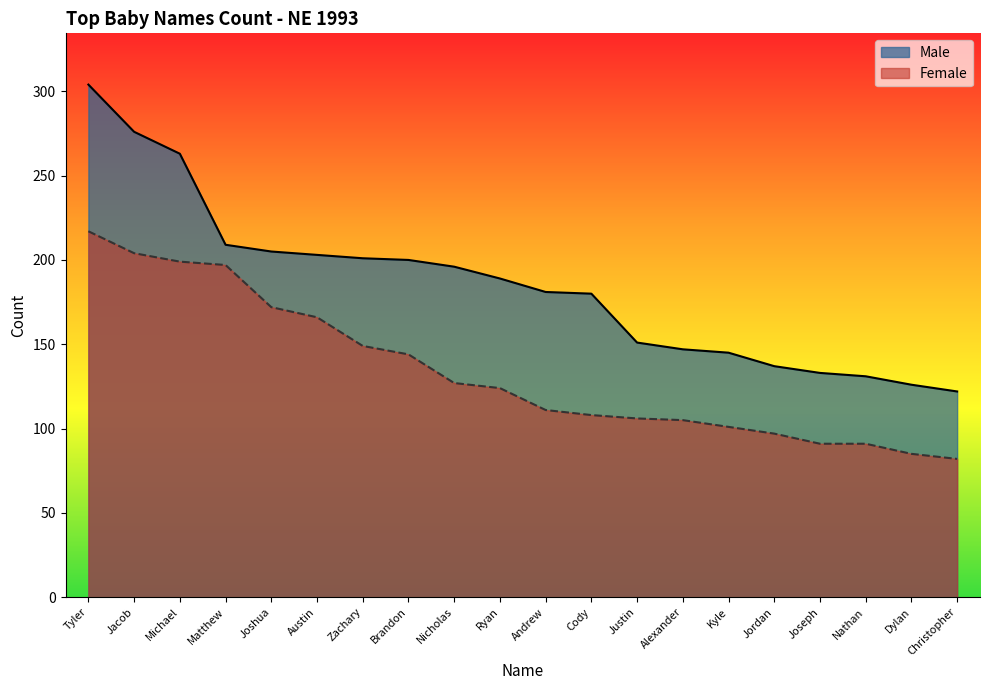

Is the value of Female at Dylan greater than the value of Male at Jacob?

No